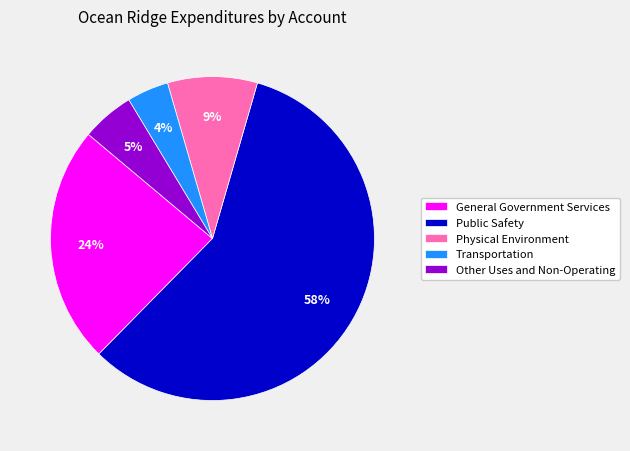

Does any single category account for the majority?

Yes